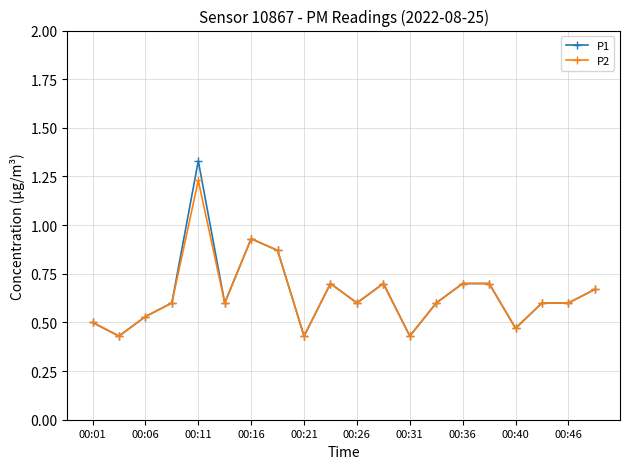

Rank the series by their maximum value, from highest to lowest.

P1, P2